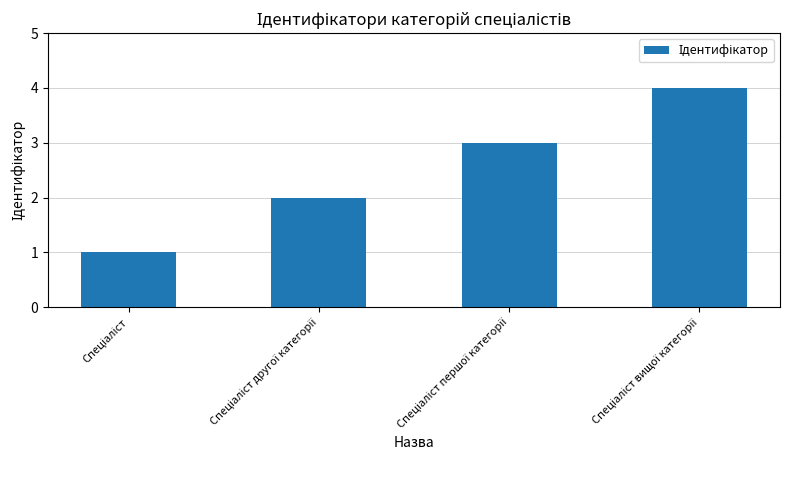

What is the greatest value displayed?

4